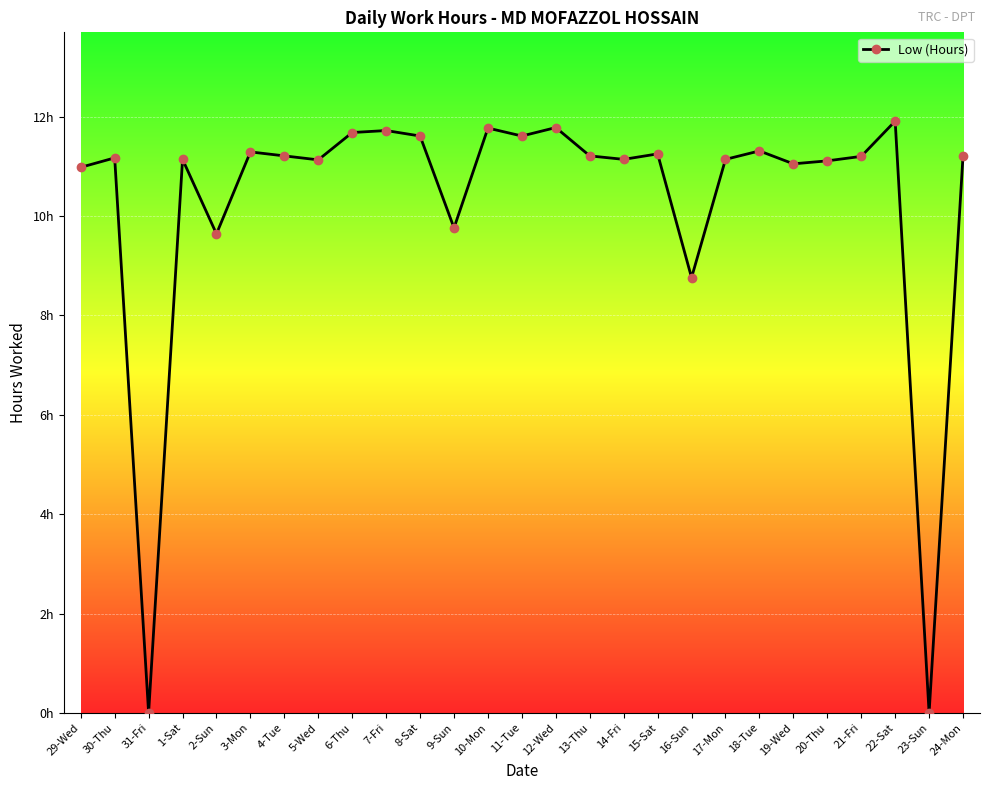

What is the greatest value displayed?

11.9